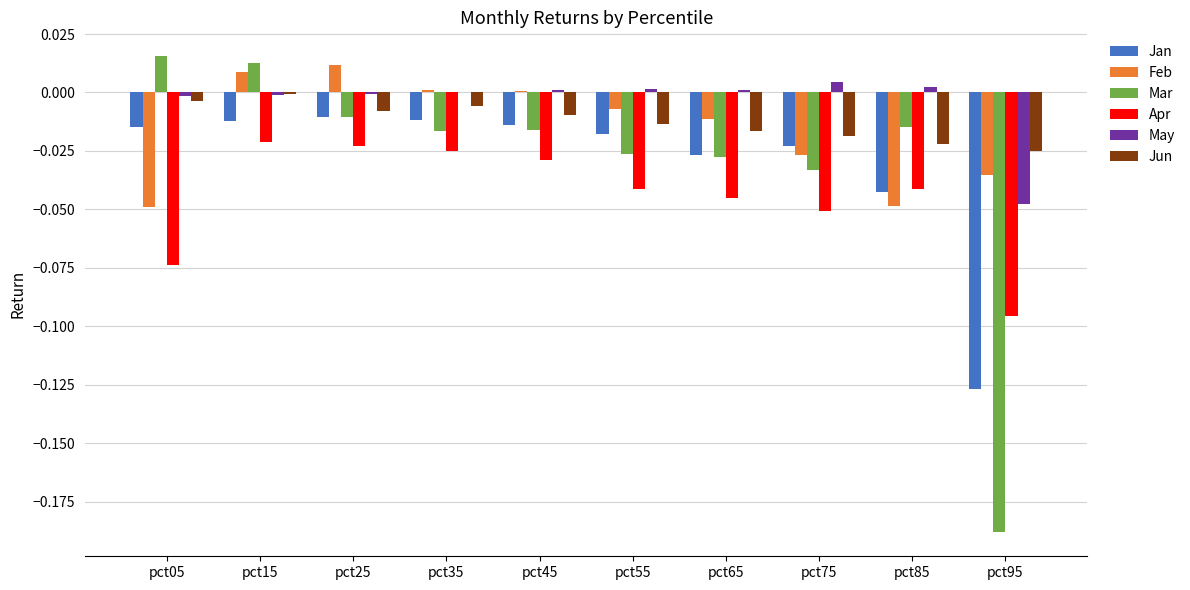

How many distinct data groups are displayed?

6